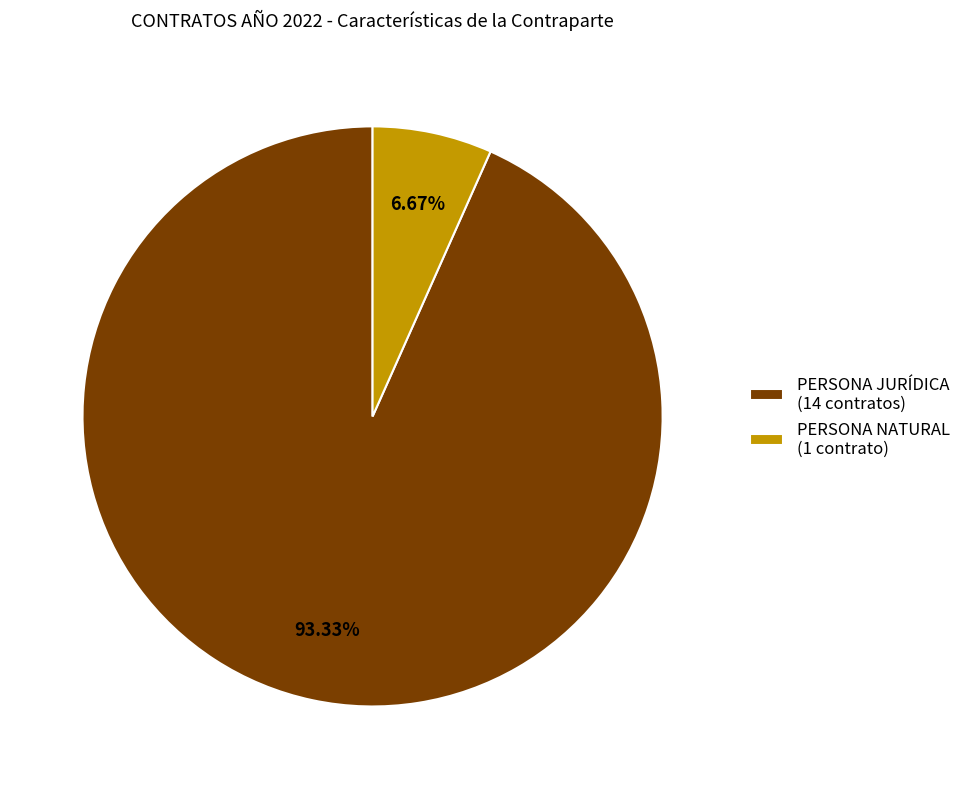

Rank the categories by value from highest to lowest.

PERSONA JURÍDICA, PERSONA NATURAL